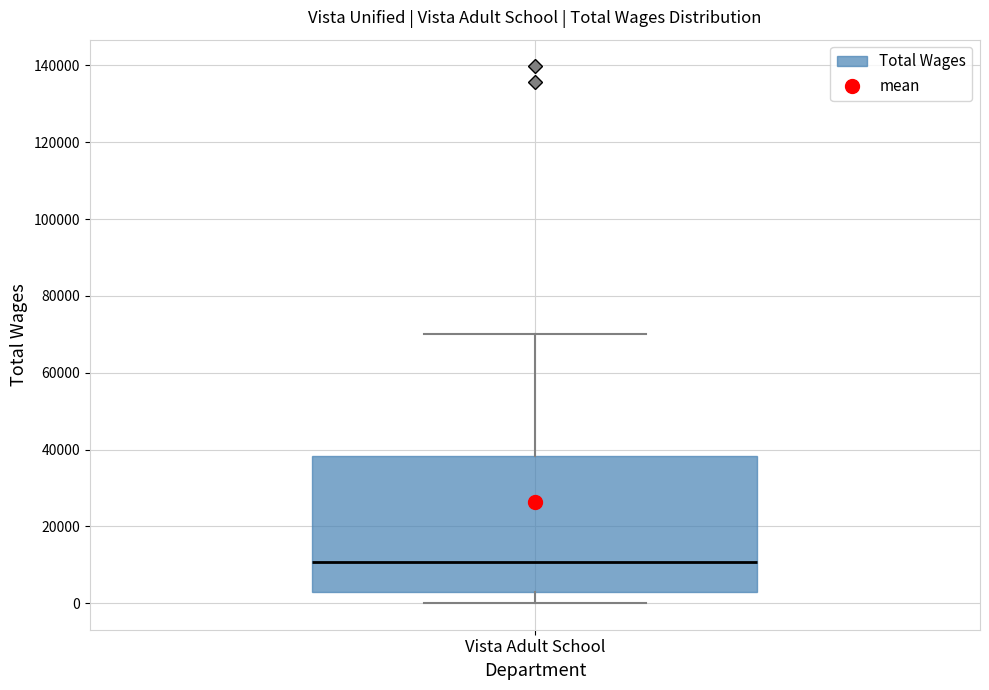

Where is the upper edge of the box for Vista Adult School on the y-axis? The values are not printed on the chart, so give them approximately, as read against the axis.

38000